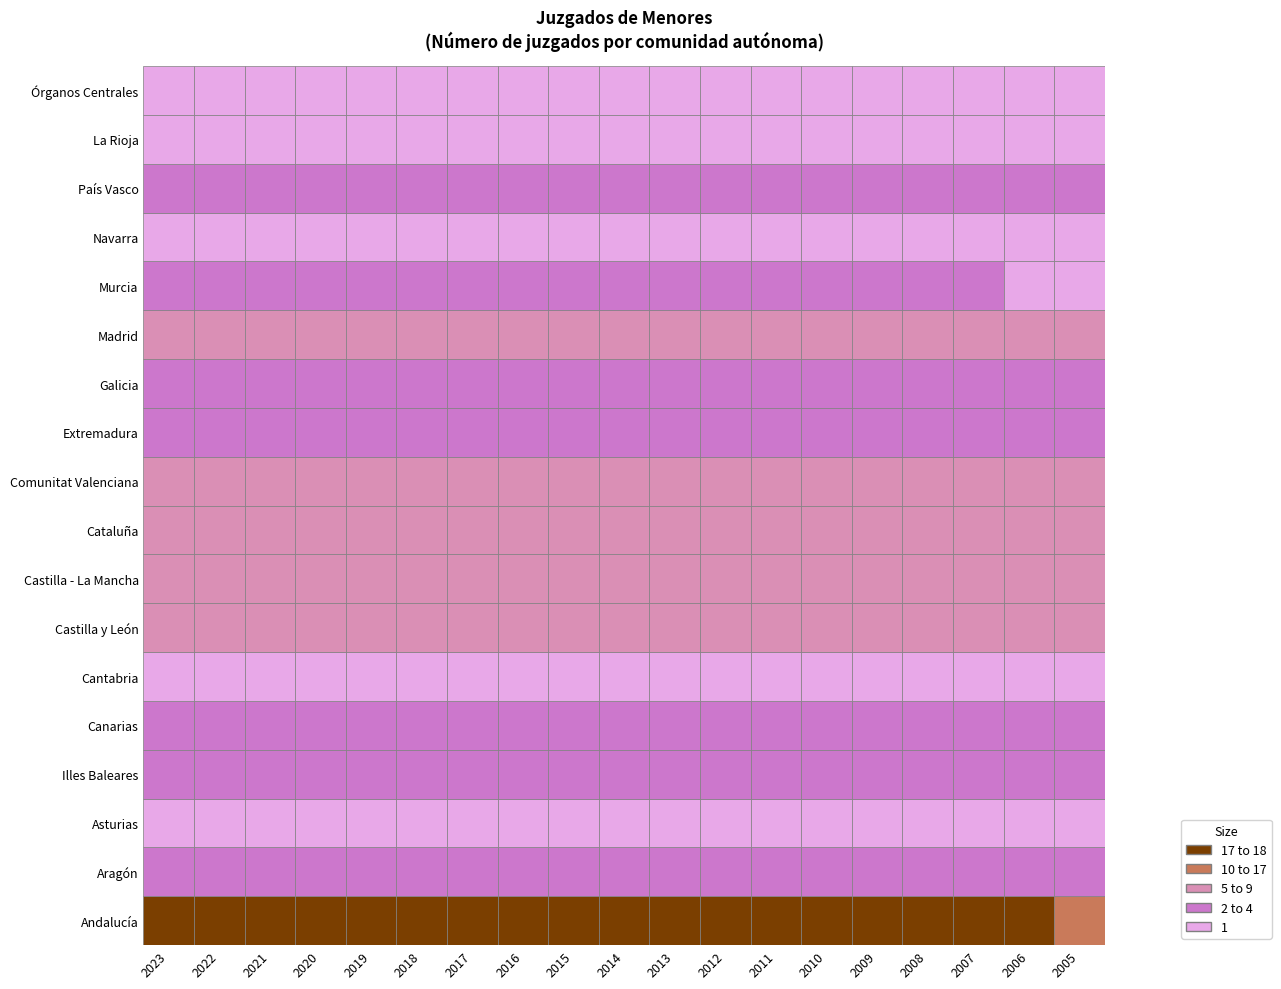

Between 18 and 7, which is larger?

7